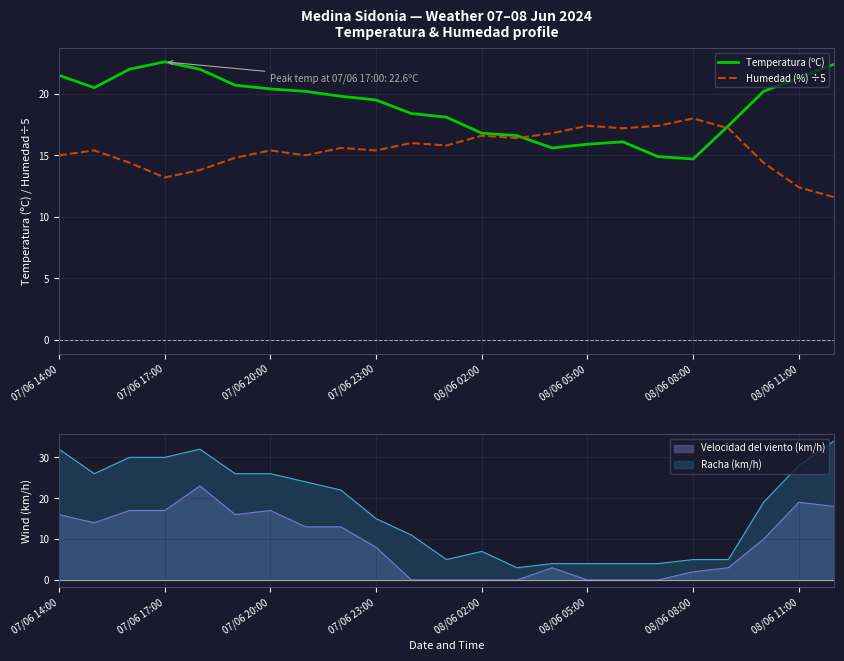

What is the average value of the Temperatura (ºC) series?

19.0